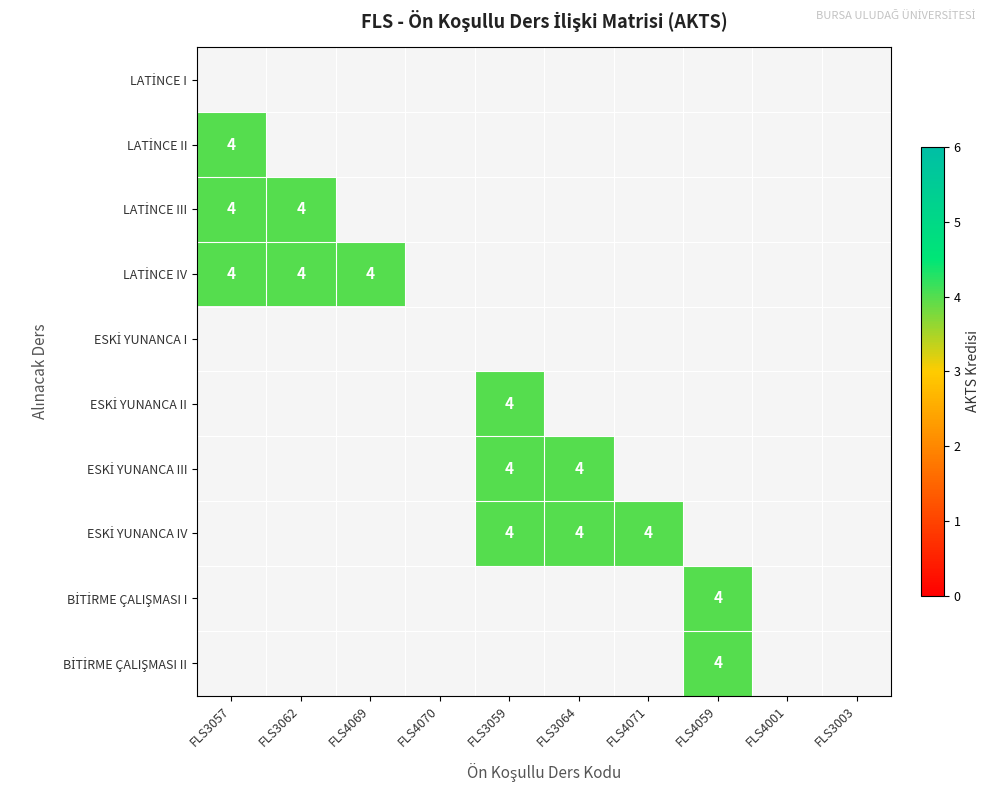

Which has a higher value, FLS3064 or FLS3059?

FLS3059